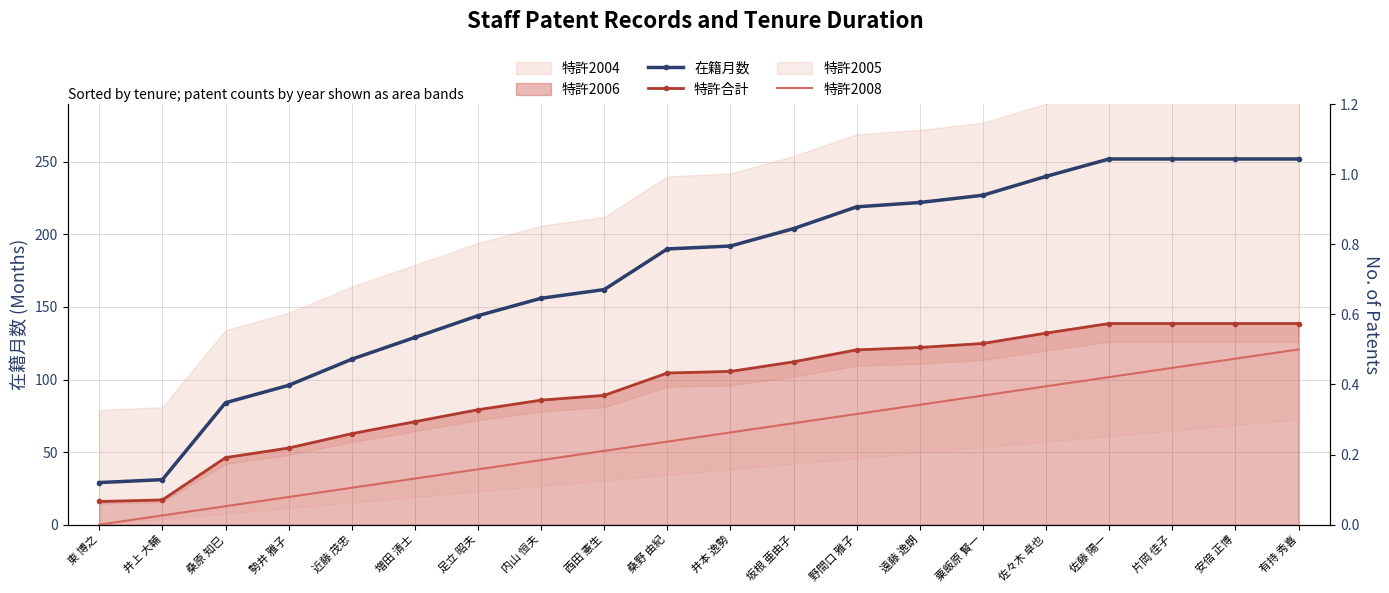

What position from the right is 桑原 知巳?

18